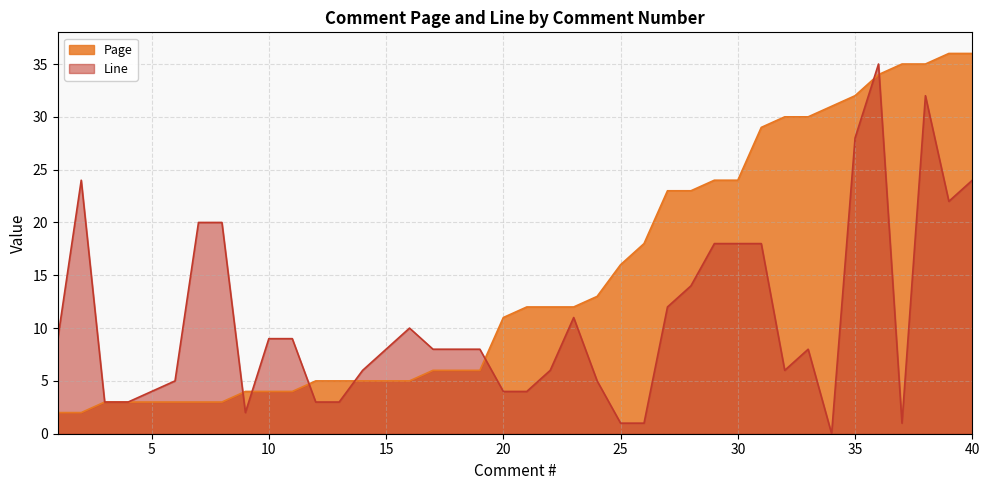

The Page series shows 31 at 29. True or false?

False